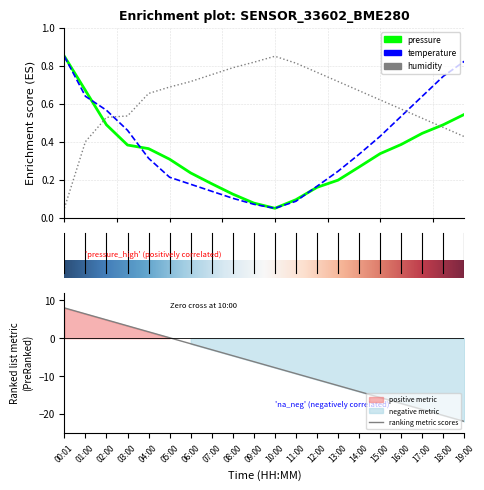

Rank the series by their average value, from lowest to highest.

pressure, temperature, humidity